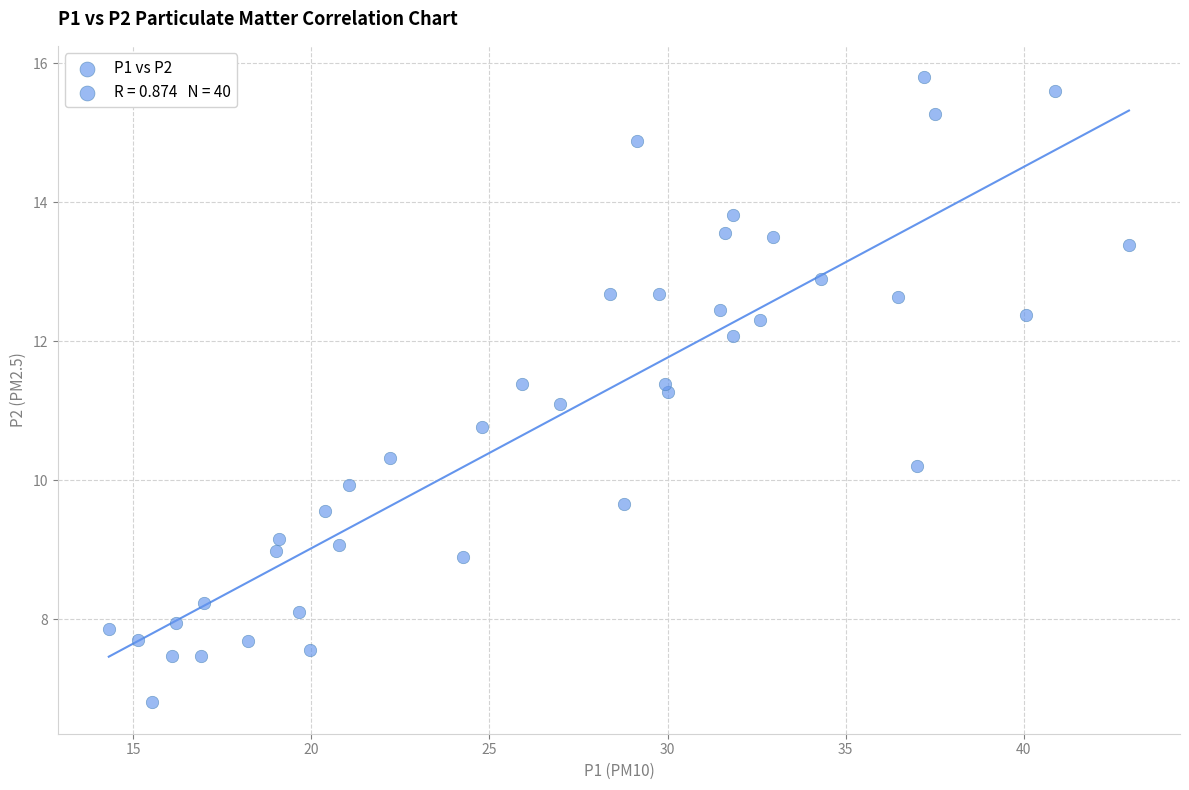

What is the range of Y values (max minus min)?

9.0